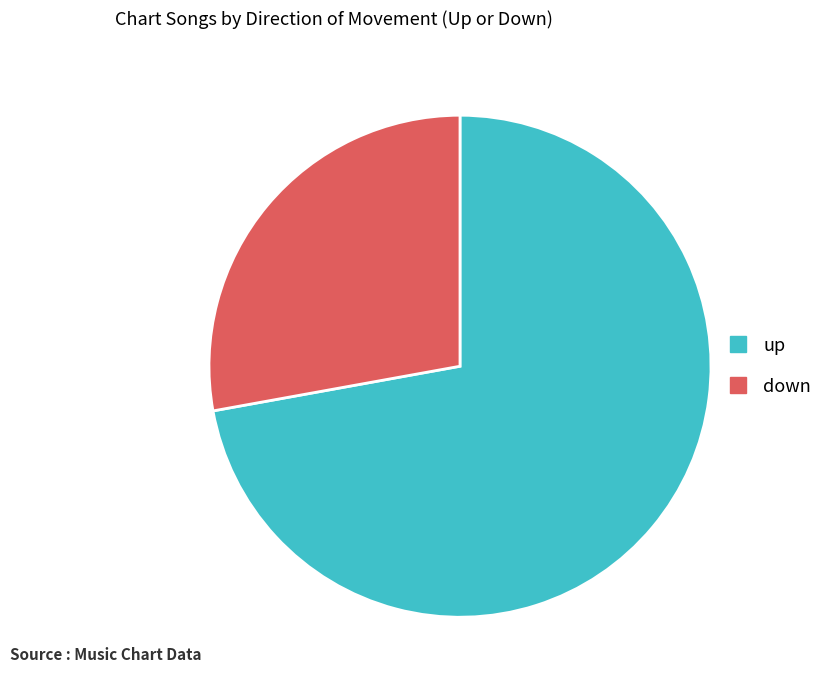

Rank the categories by value from lowest to highest.

down, up